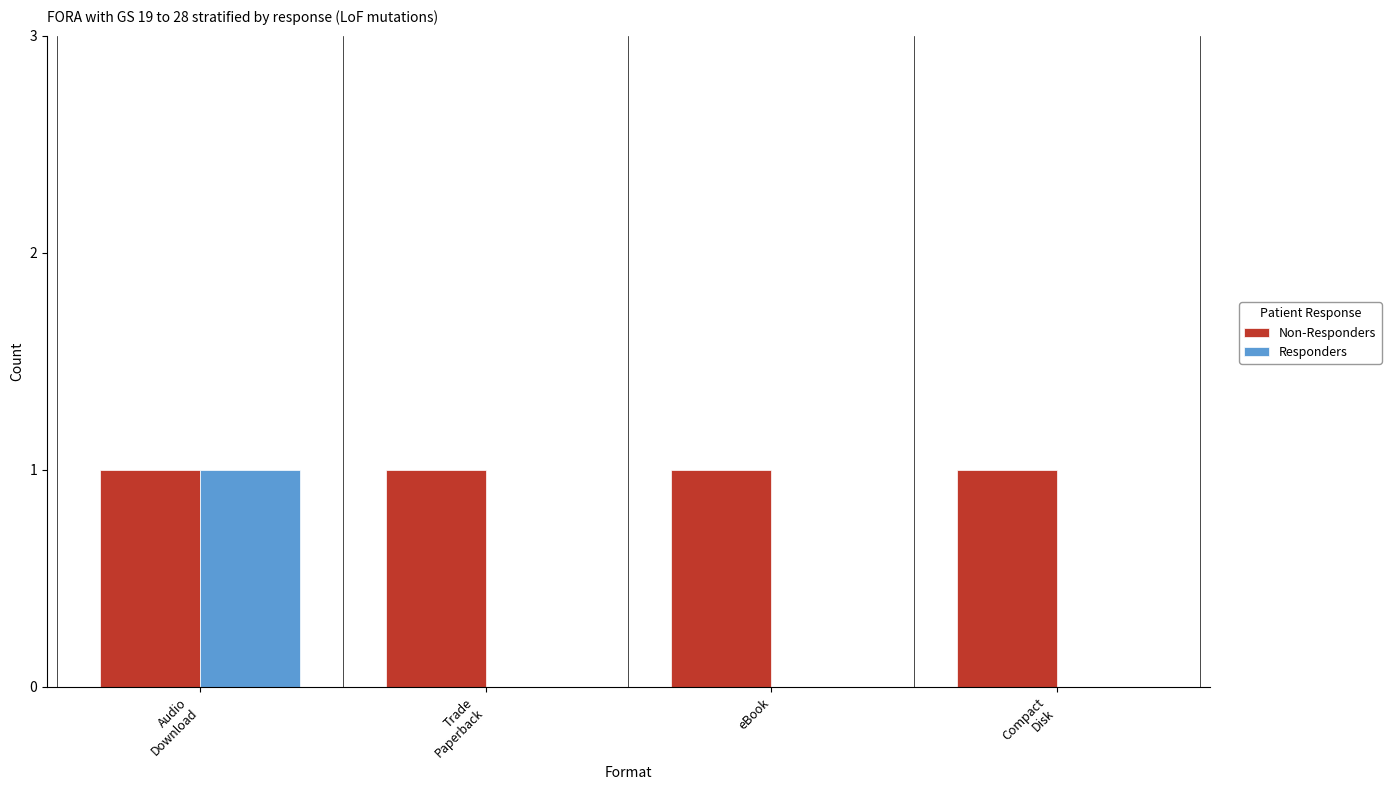

True or false: Non-Responders has a value of 1 at eBook.

True